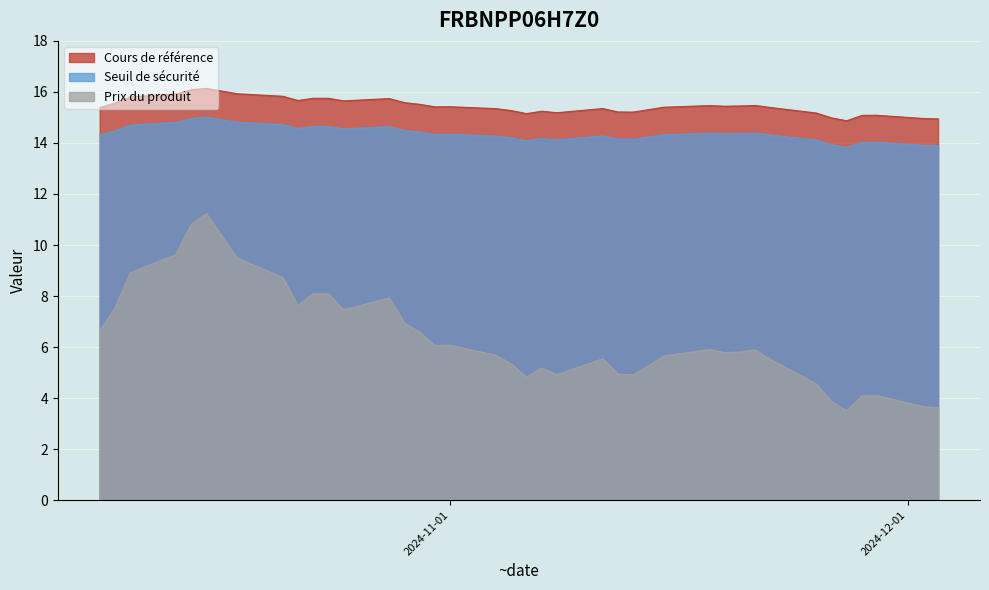

True or false: Prix du produit and Cours de référence intersect in this chart.

False